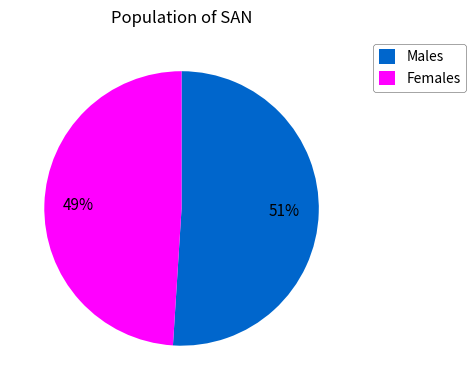

Between Females and Males, which is larger?

Males